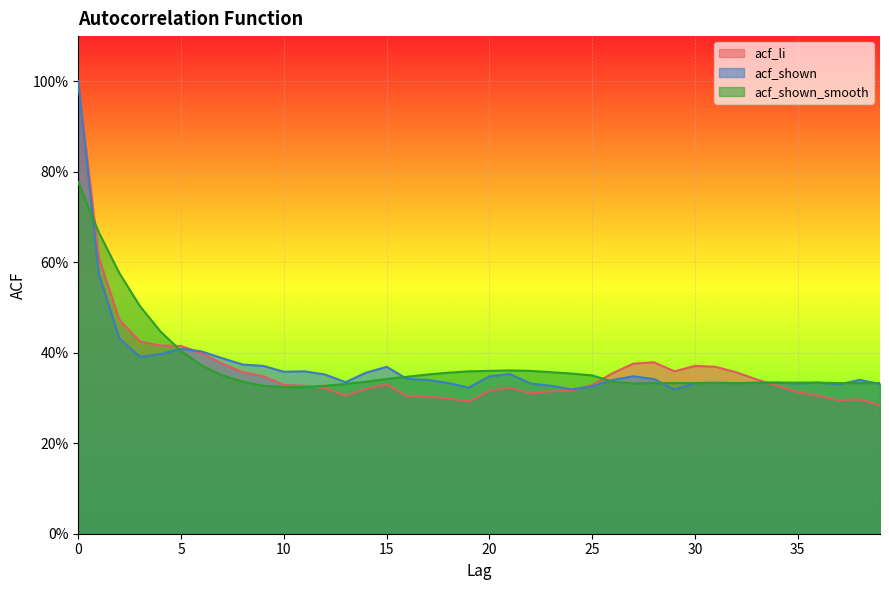

The acf_shown_smooth series shows 0.3 at 1. True or false?

False